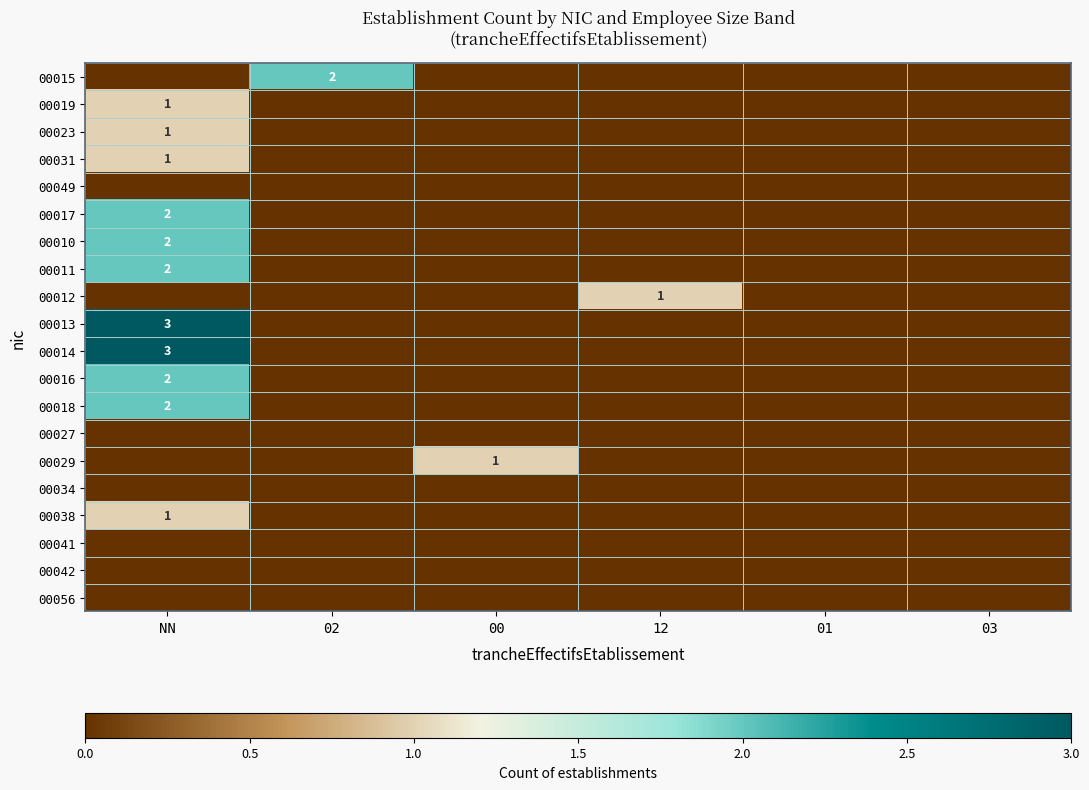

What is the difference between the highest and lowest values at 02?

2